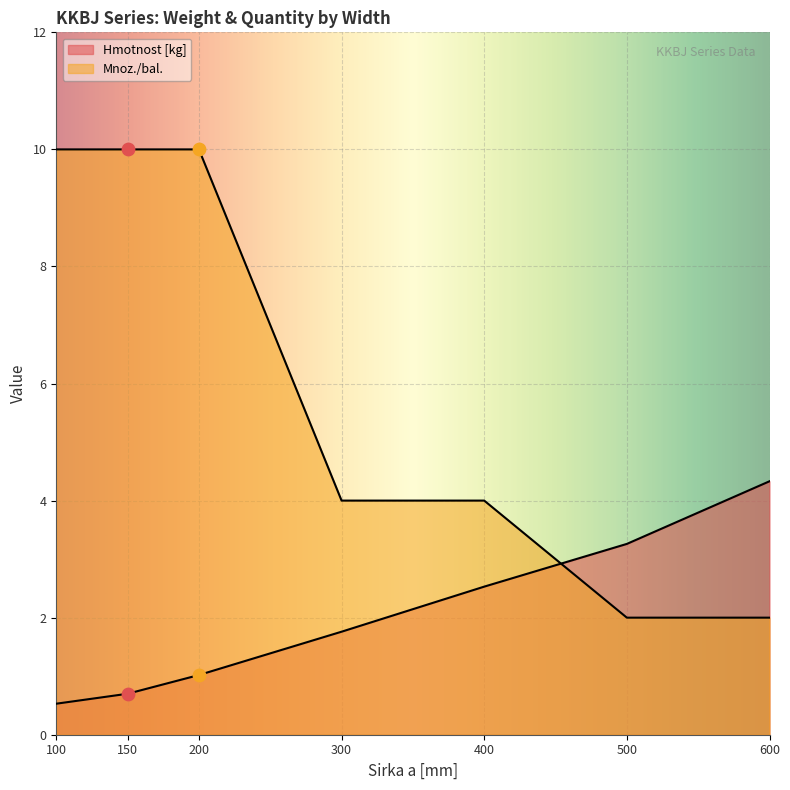

Which series reaches the maximum Y coordinate?

Mnoz./bal.